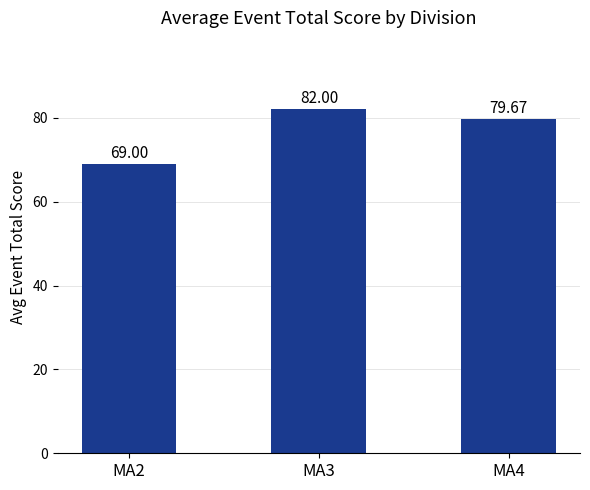

How many values exceed 79?

2